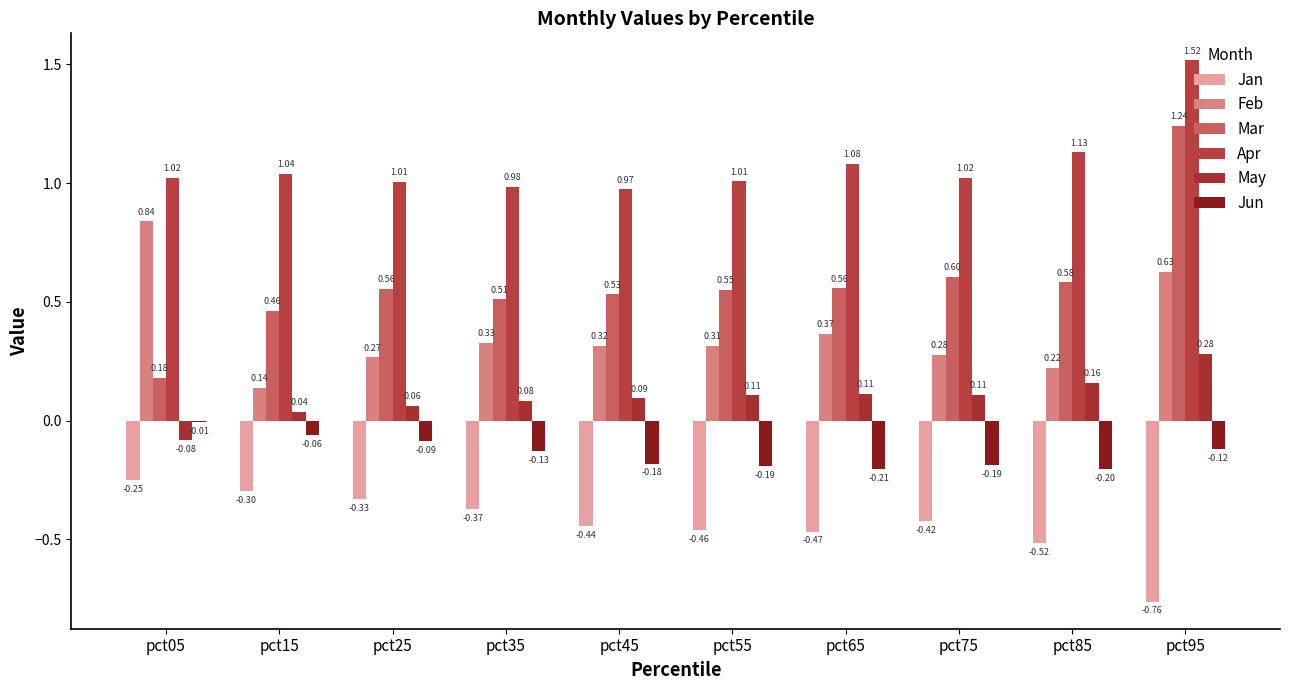

How many data points does each series have?

10